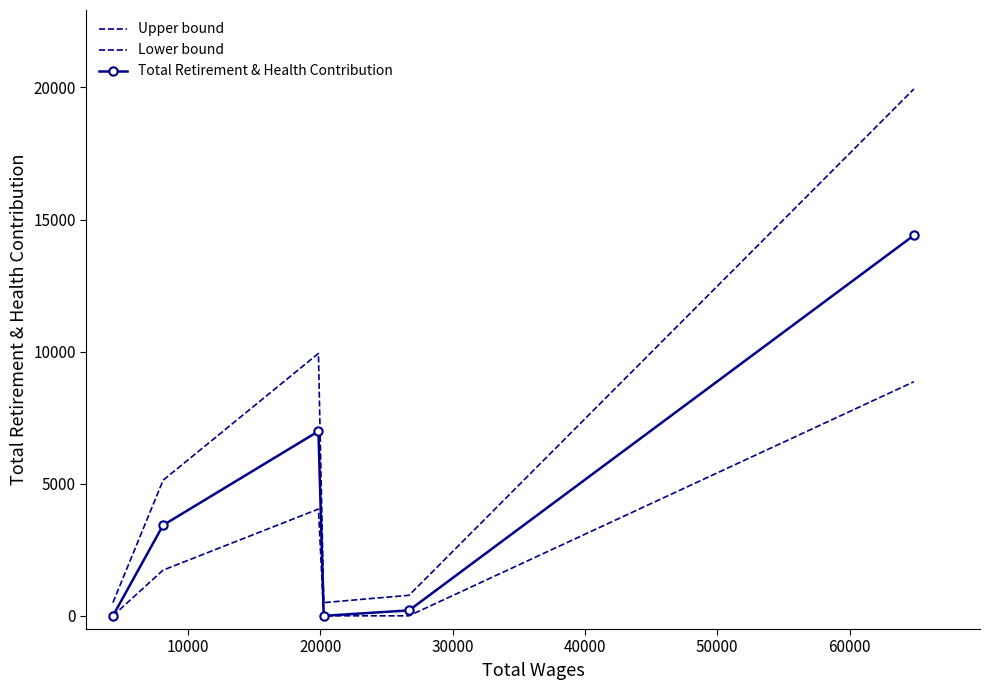

True or false: Upper bound and Lower bound intersect in this chart.

False